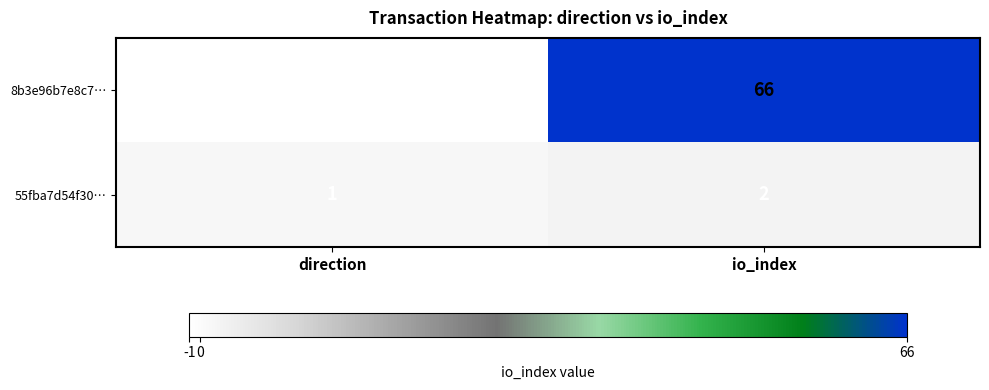

At which label is 55fba7d54f30… closest to 1?

direction